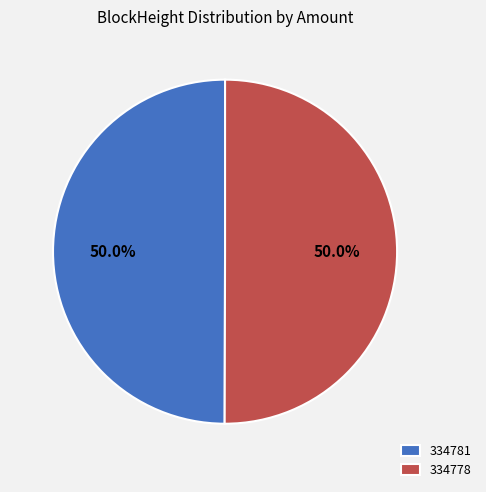

Is it true that 334781 is 1% of the pie?

False